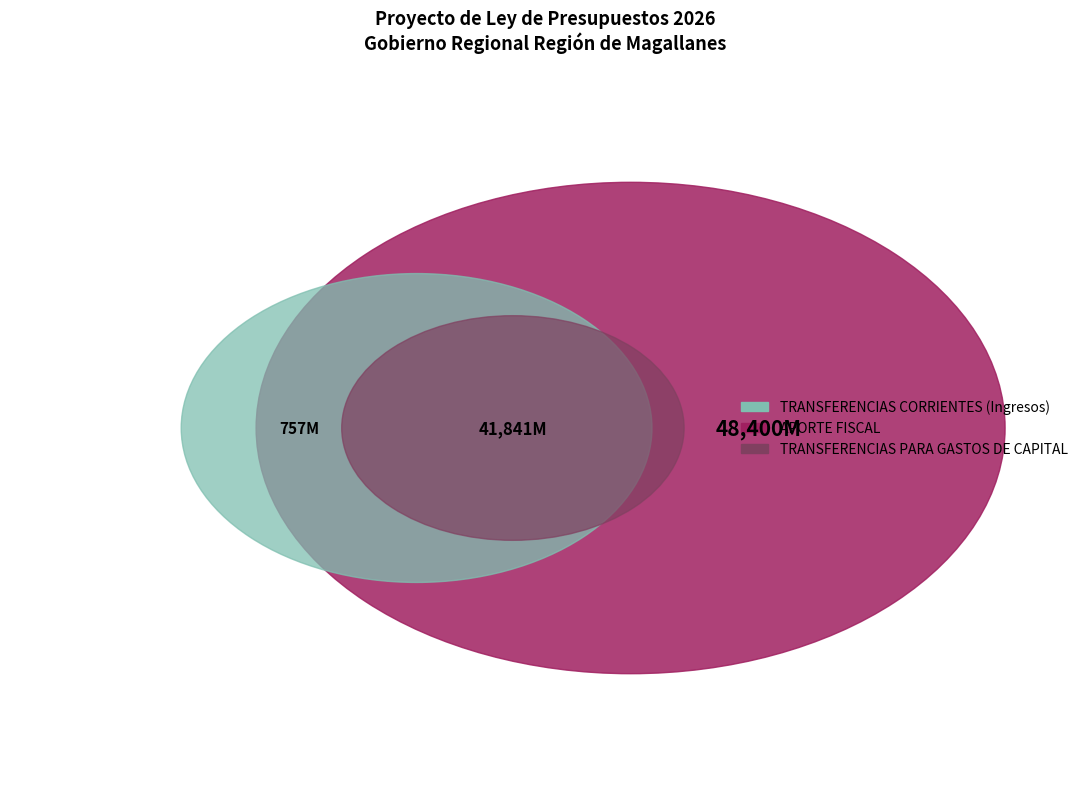

How many segments does this pie chart have?

3